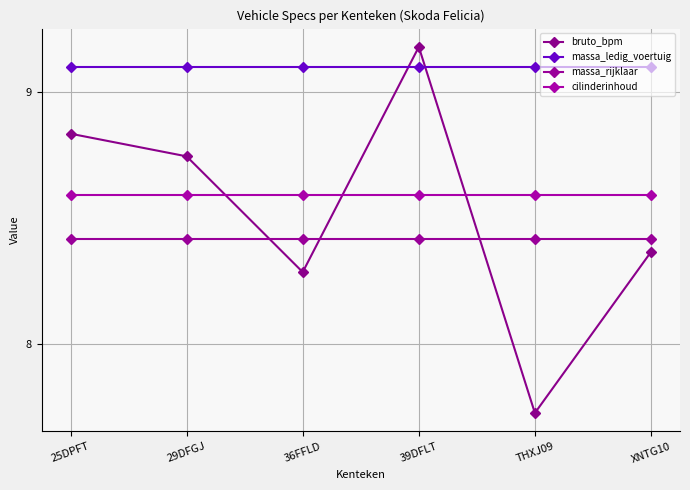

Is the value of bruto_bpm at 29DFGJ greater than the value of massa_rijklaar at XNTG10?

Yes